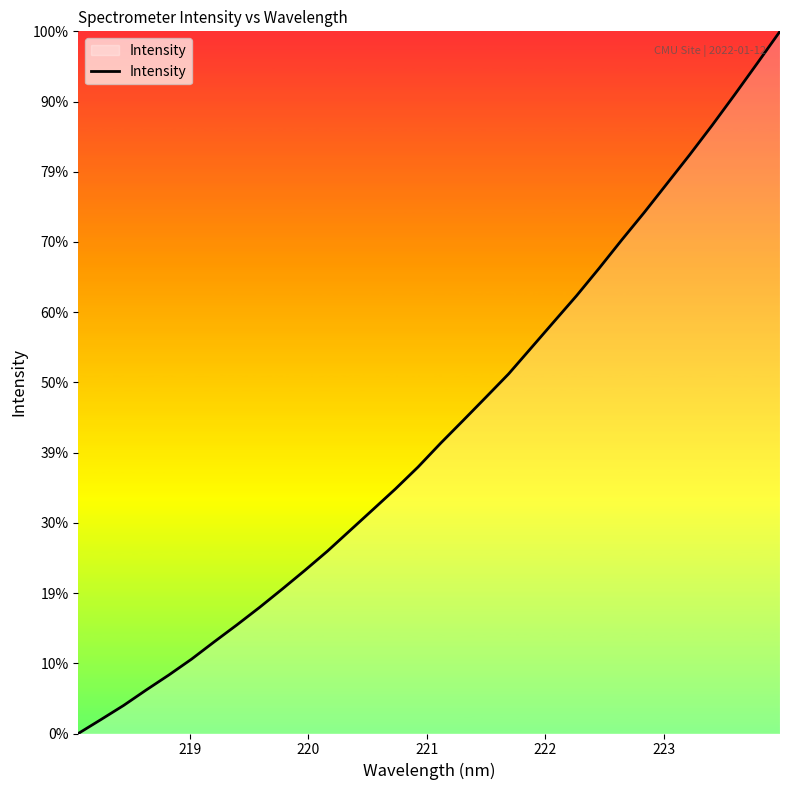

Does the chart display data point markers on the line(s)?

No